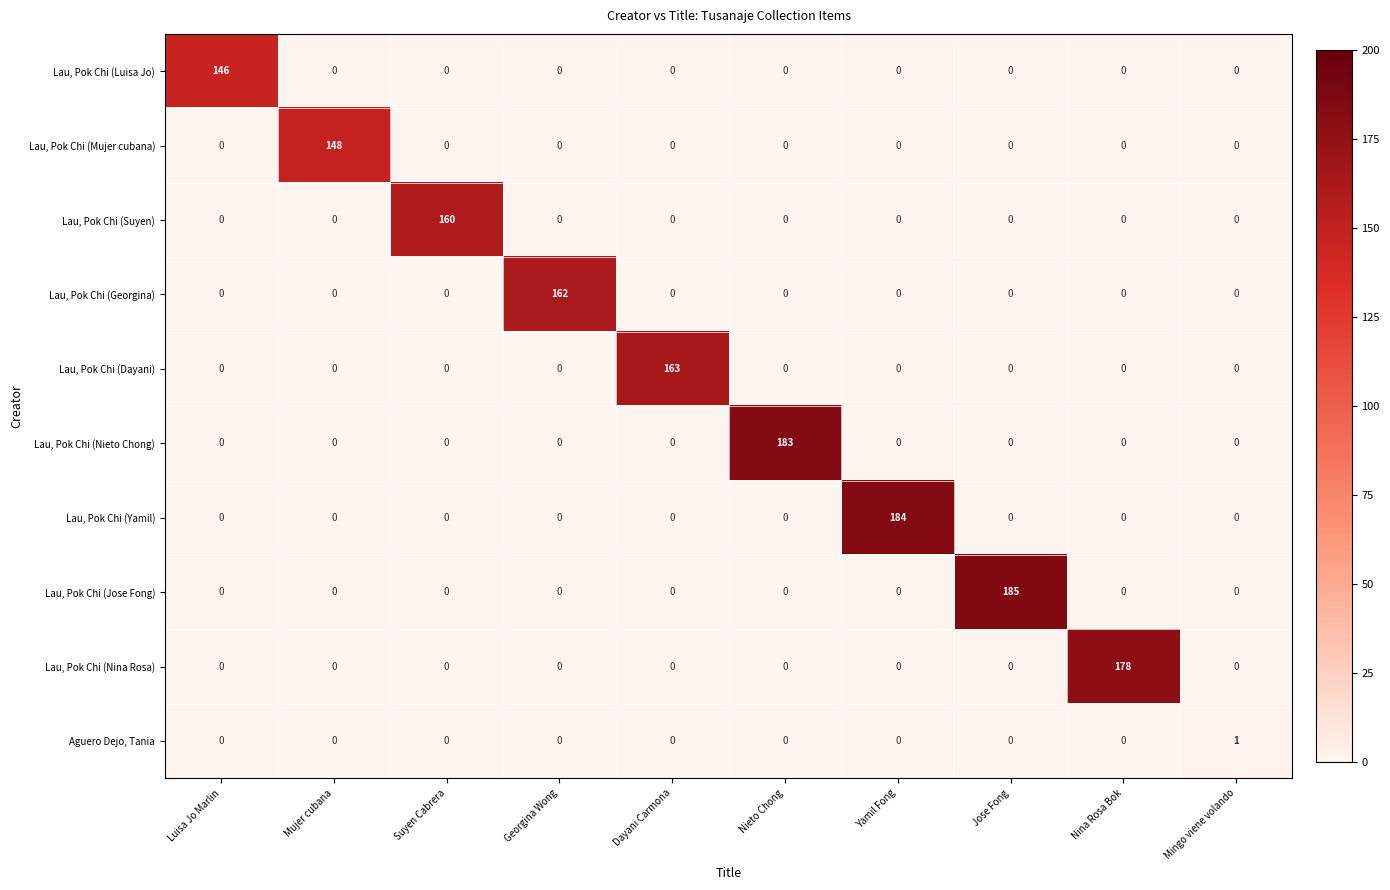

Which category has the highest value in the Lau, Pok Chi (Yamil) series?

Yamil Fong